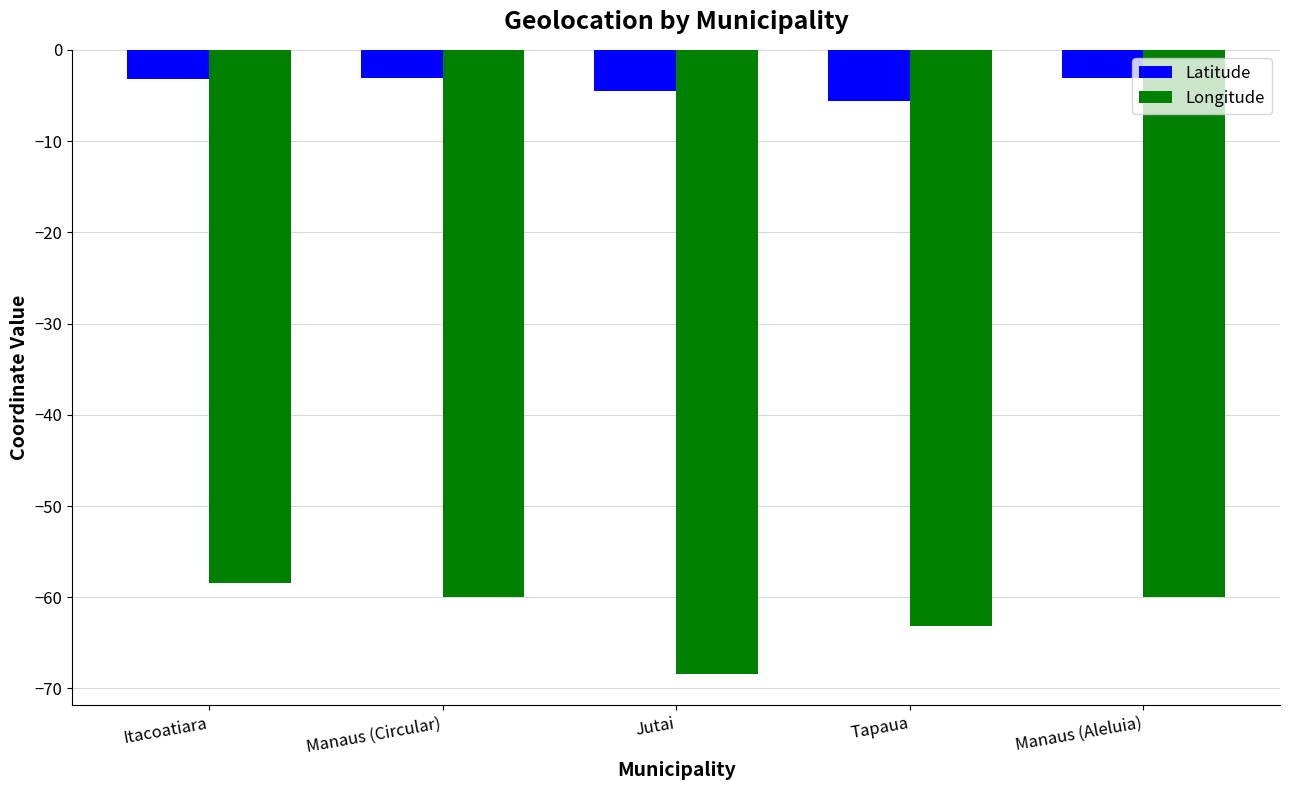

The value of Longitude at Itacoatiara is -58.4. True or false?

True